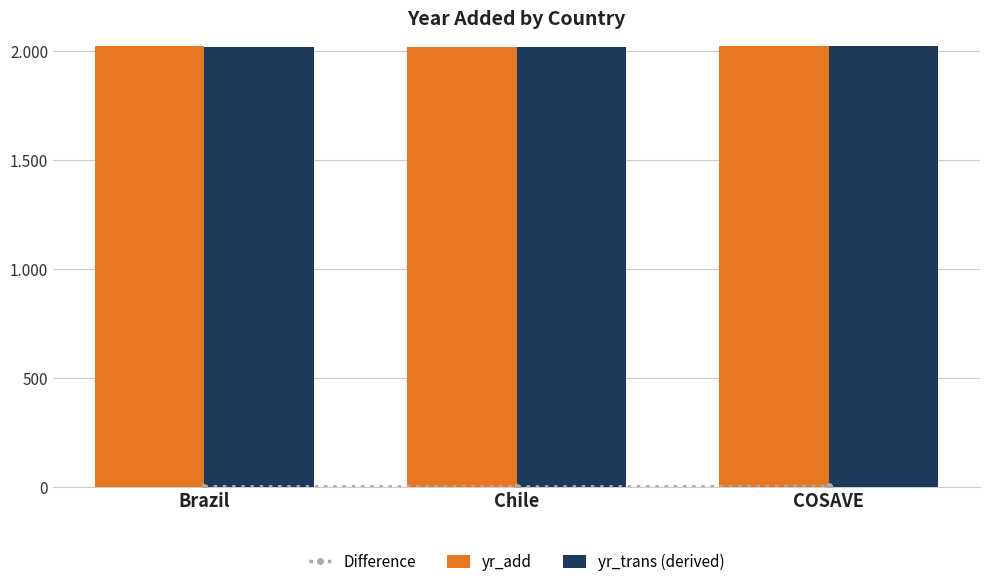

What are all the series names shown in the legend?

Difference, yr_add, yr_trans (derived)